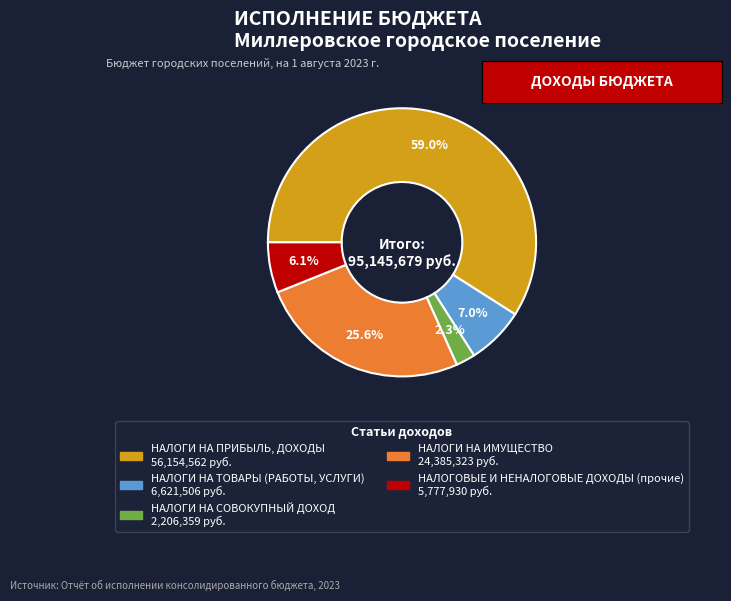

What is the ratio of the value at НАЛОГИ НА ТОВАРЫ (РАБОТЫ, УСЛУГИ) to the value at НАЛОГИ НА ИМУЩЕСТВО?

0.3